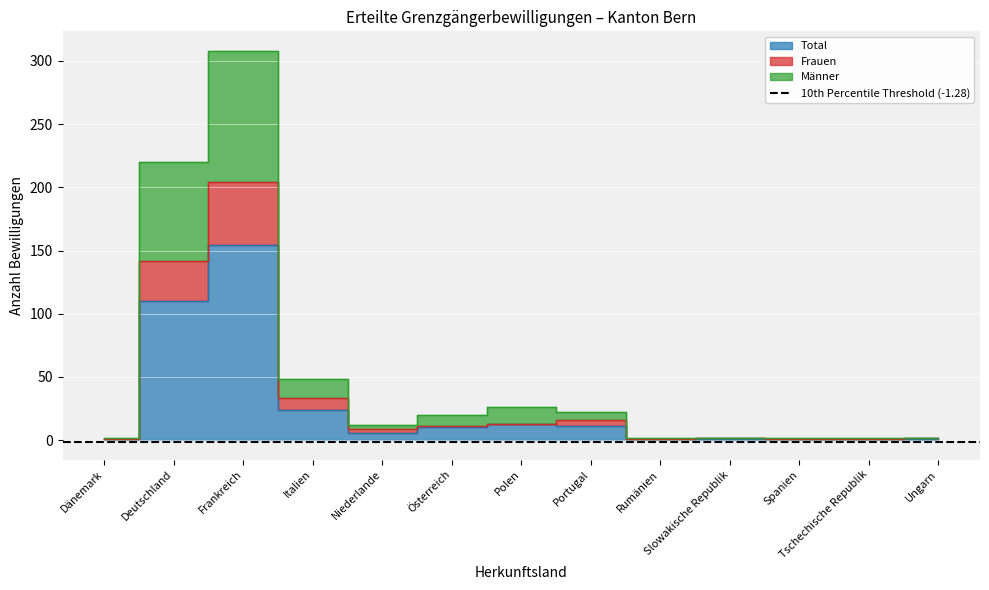

The value of Total at Frankreich is 154. True or false?

True